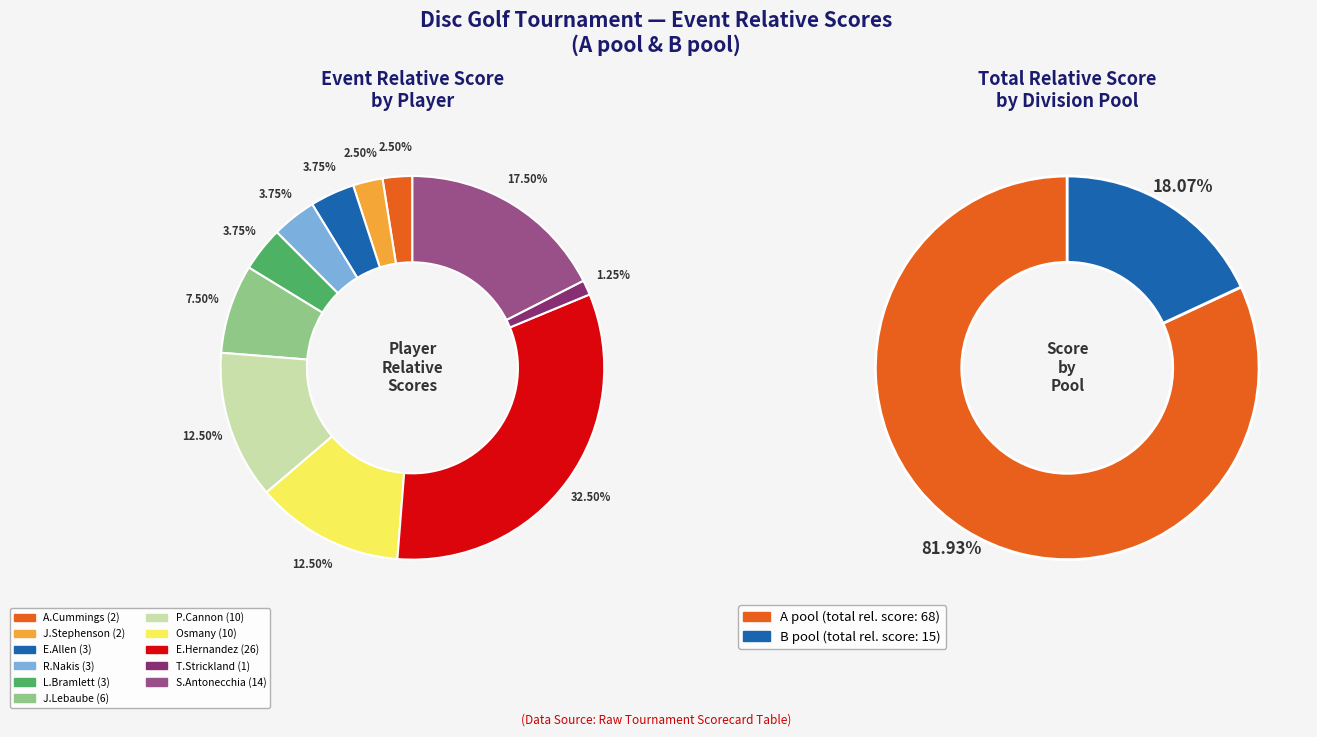

Count the number of slices in the pie.

11